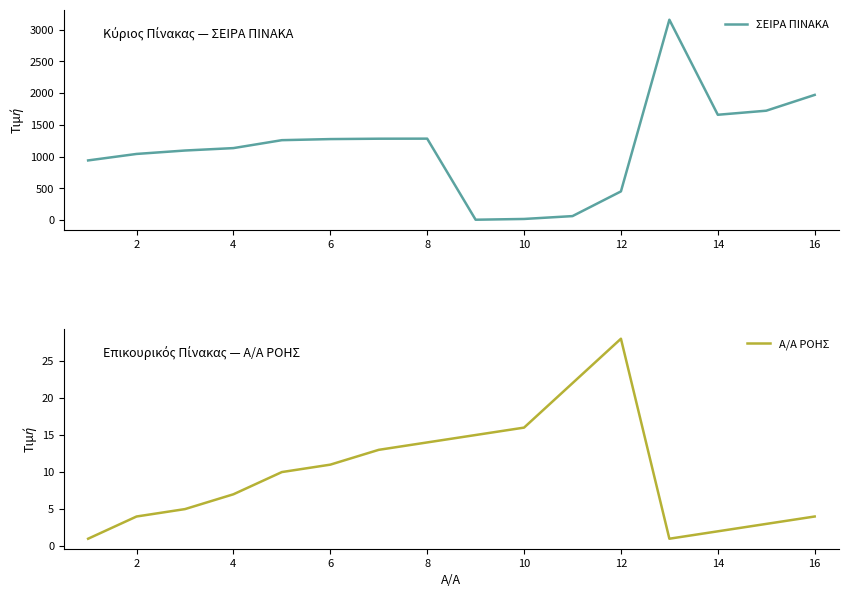

At how many categories does at least one series exceed 2798?

1